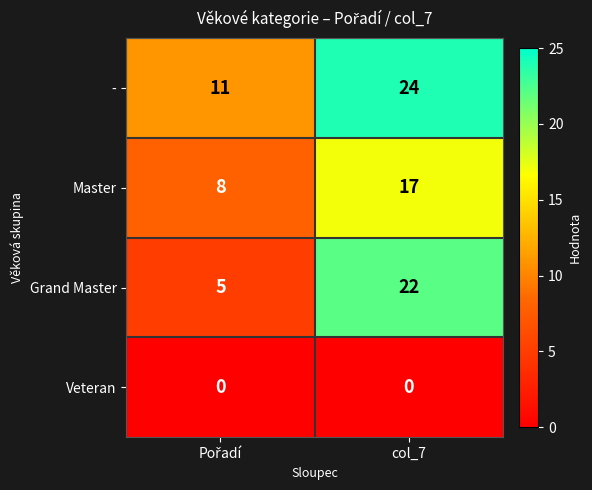

The value of Master at col_7 is 17. True or false?

True